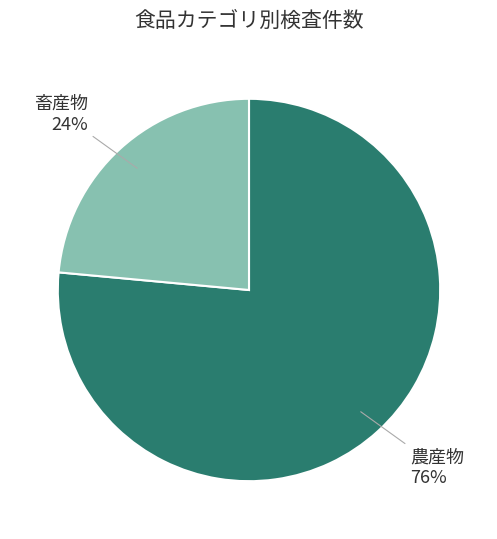

Between 畜産物 and 農産物, which is larger?

農産物